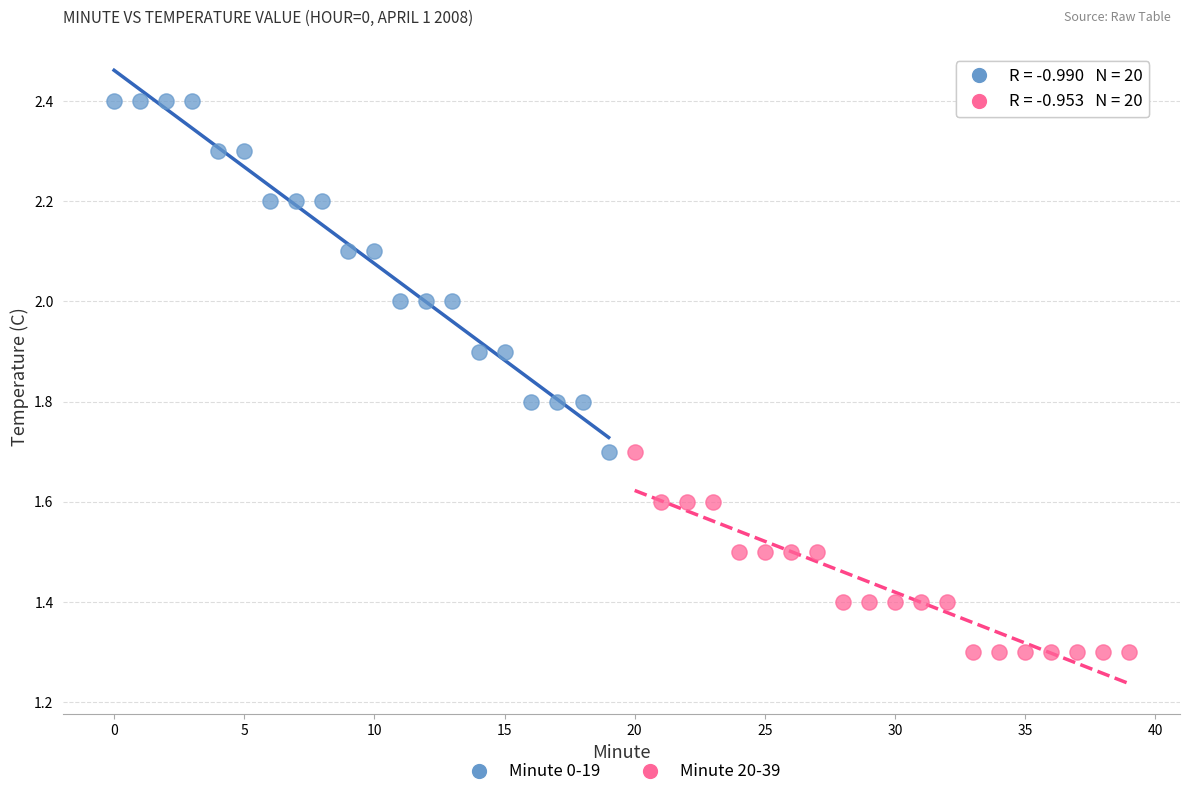

Which series has the largest Y range (max minus min)?

Minute 0-19